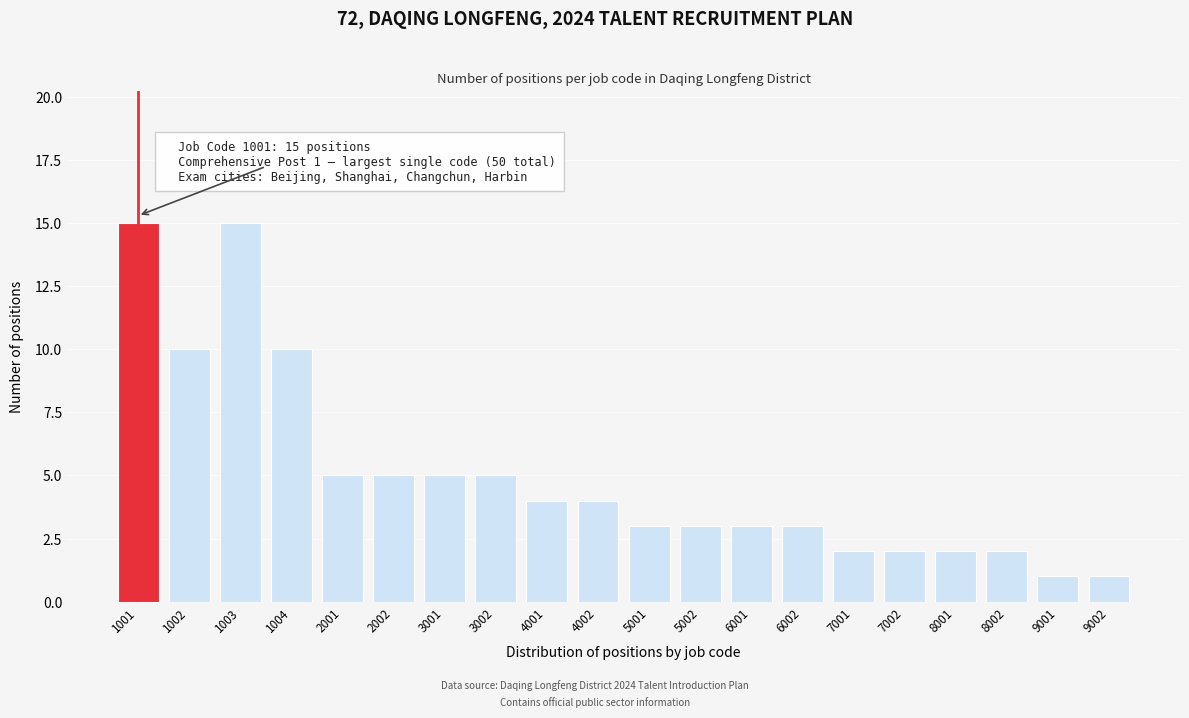

Reading left to right, extract all data points from this chart.

15	10	15	10	5	5	5	5	4	4	3	3	3	3	2	2	2	2	1	1